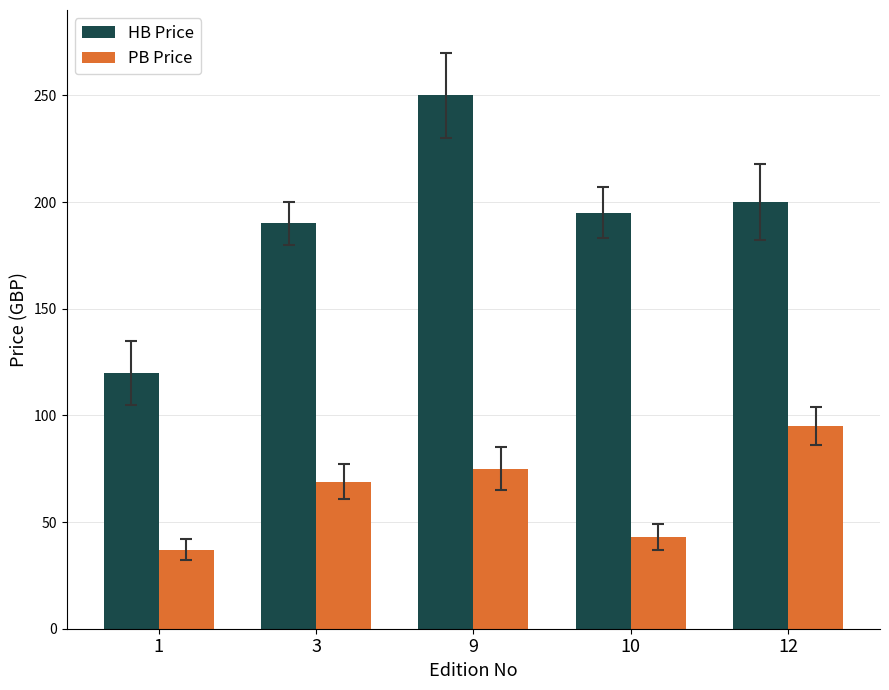

At 1, list the series in order from largest to smallest.

HB Price, PB Price